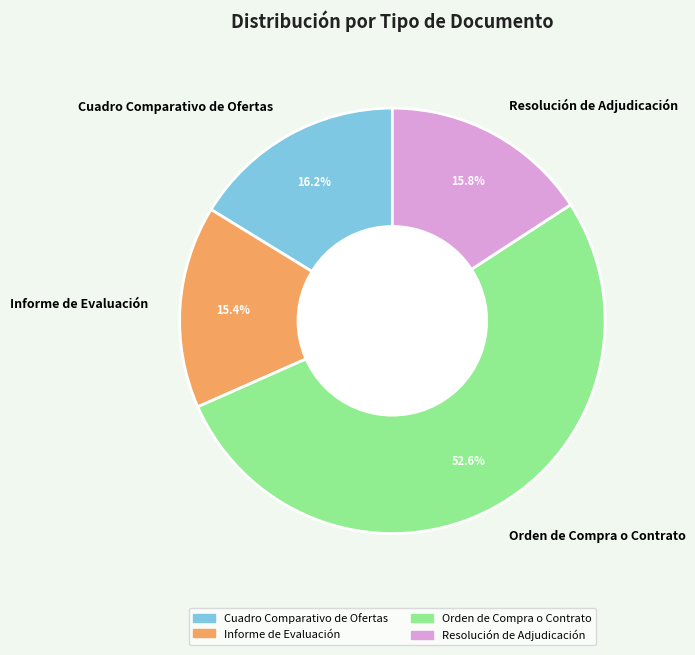

To the nearest percent, what is the combined percentage of Resolución de Adjudicación and Informe de Evaluación?

31%